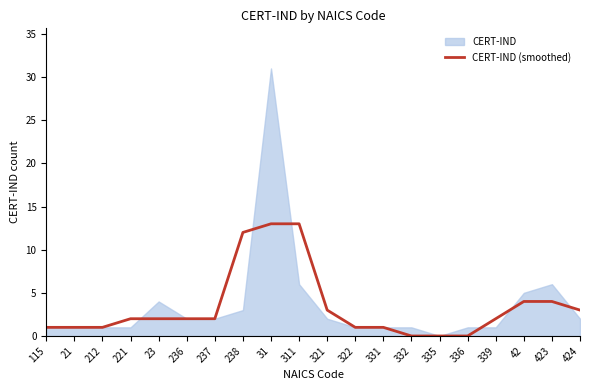

The value of CERT-IND (smoothed) at 339 is 2. True or false?

True